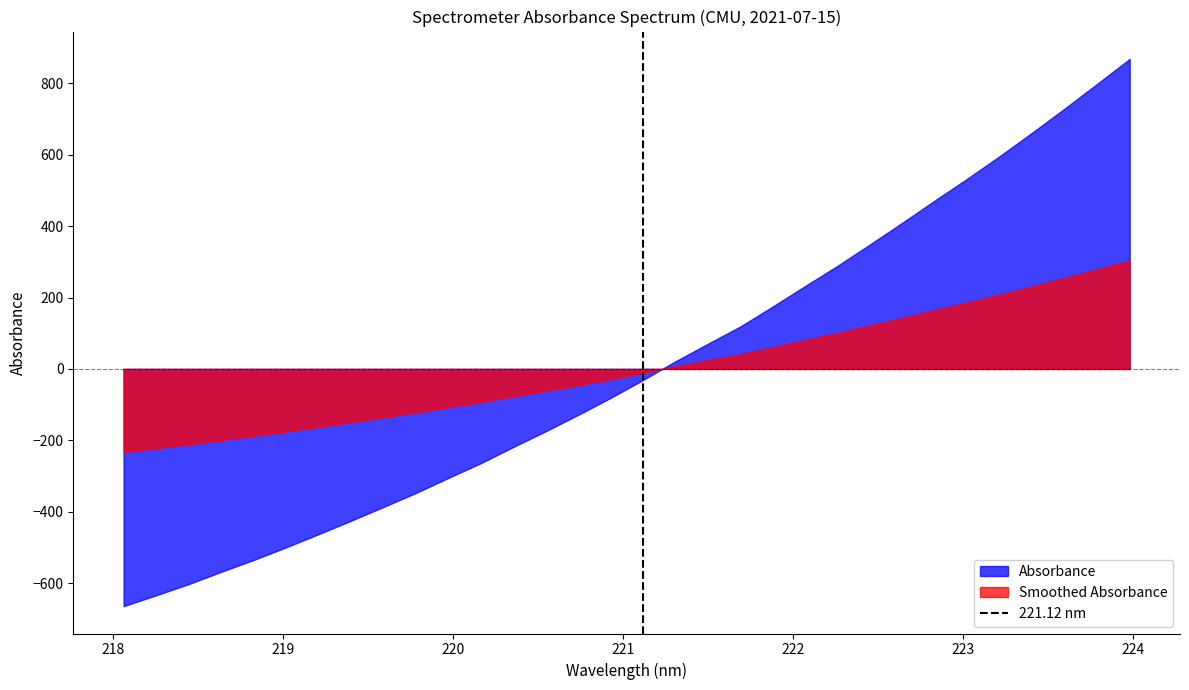

Which has a higher value, 218 or 217?

218